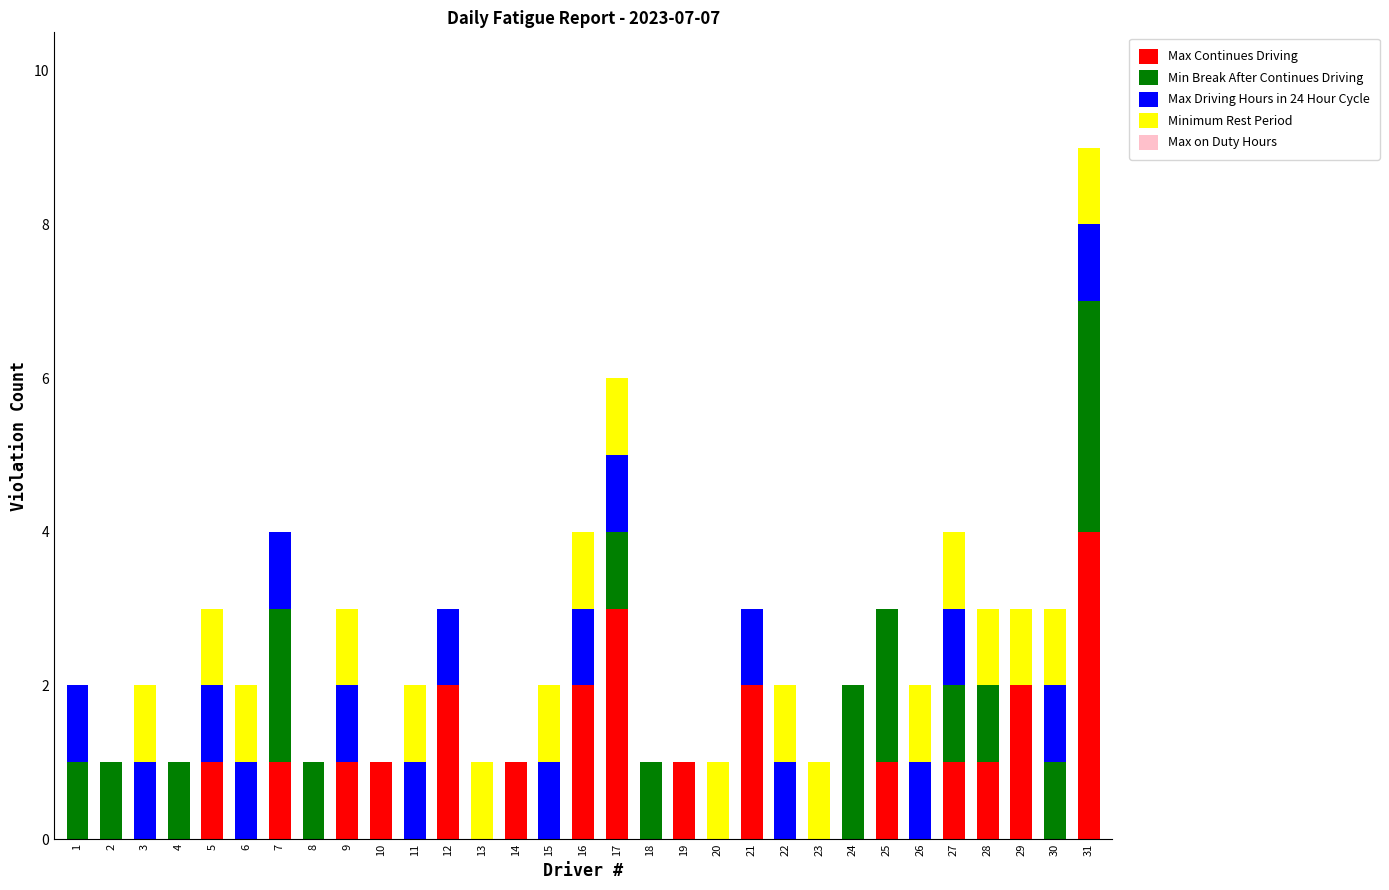

At which label does Max Continues Driving reach its peak?

31